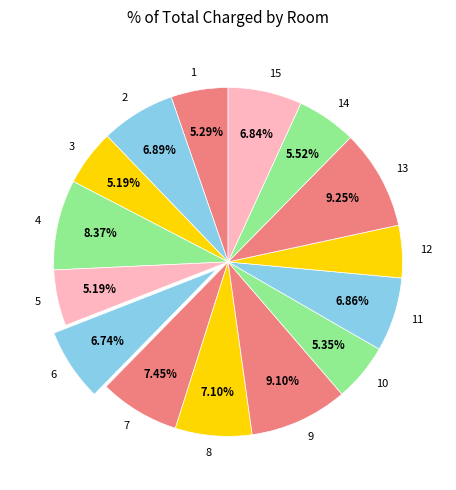

Approximately how many times larger is the value at 9 compared to 2?

1.3